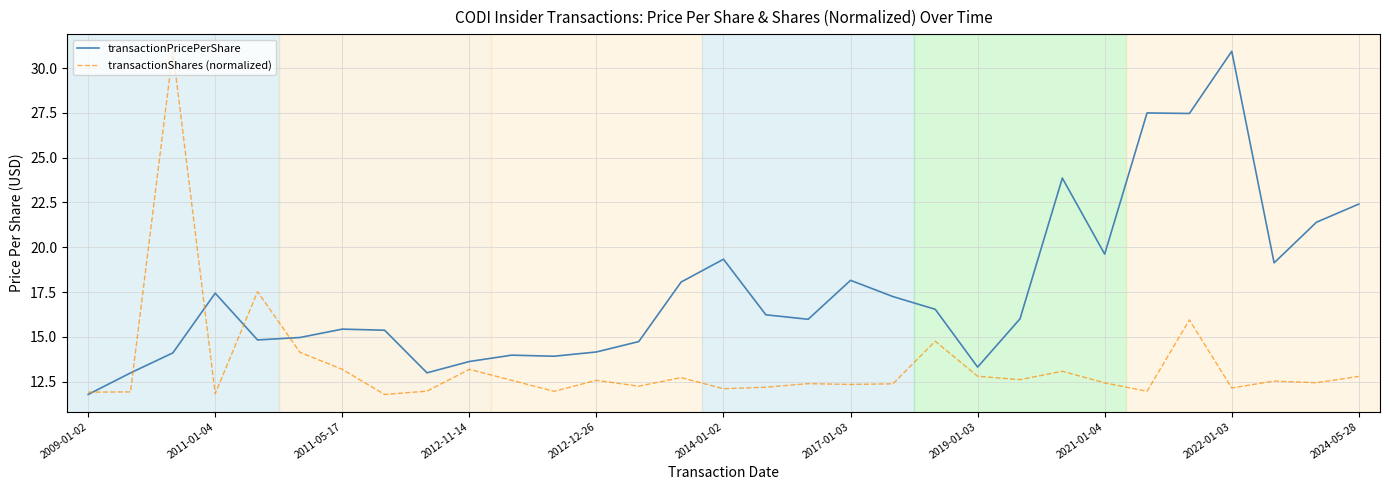

What is the difference between the second highest and second lowest values in the transactionShares (normalized) series?

5.7